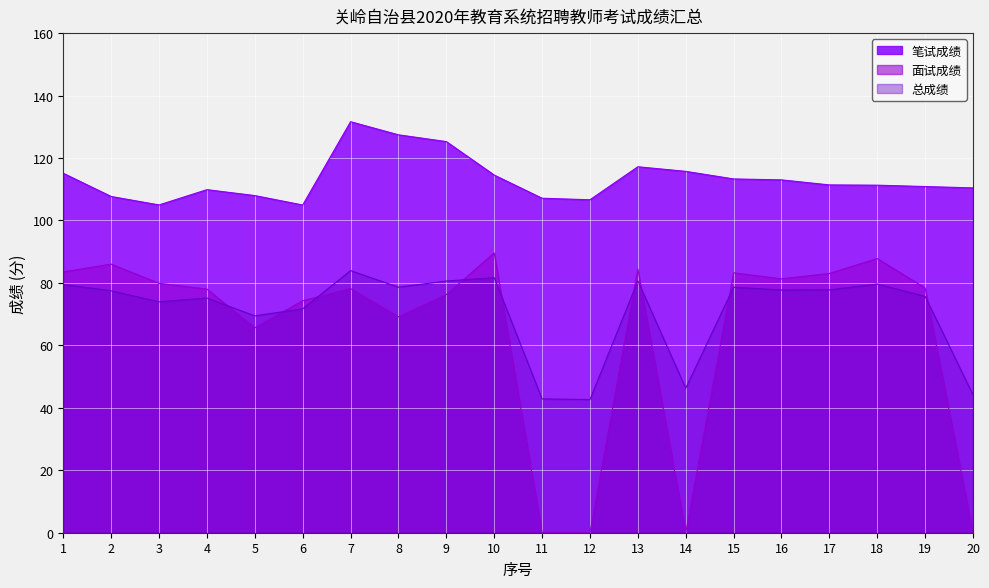

Which has a higher value, 5 or 3?

5